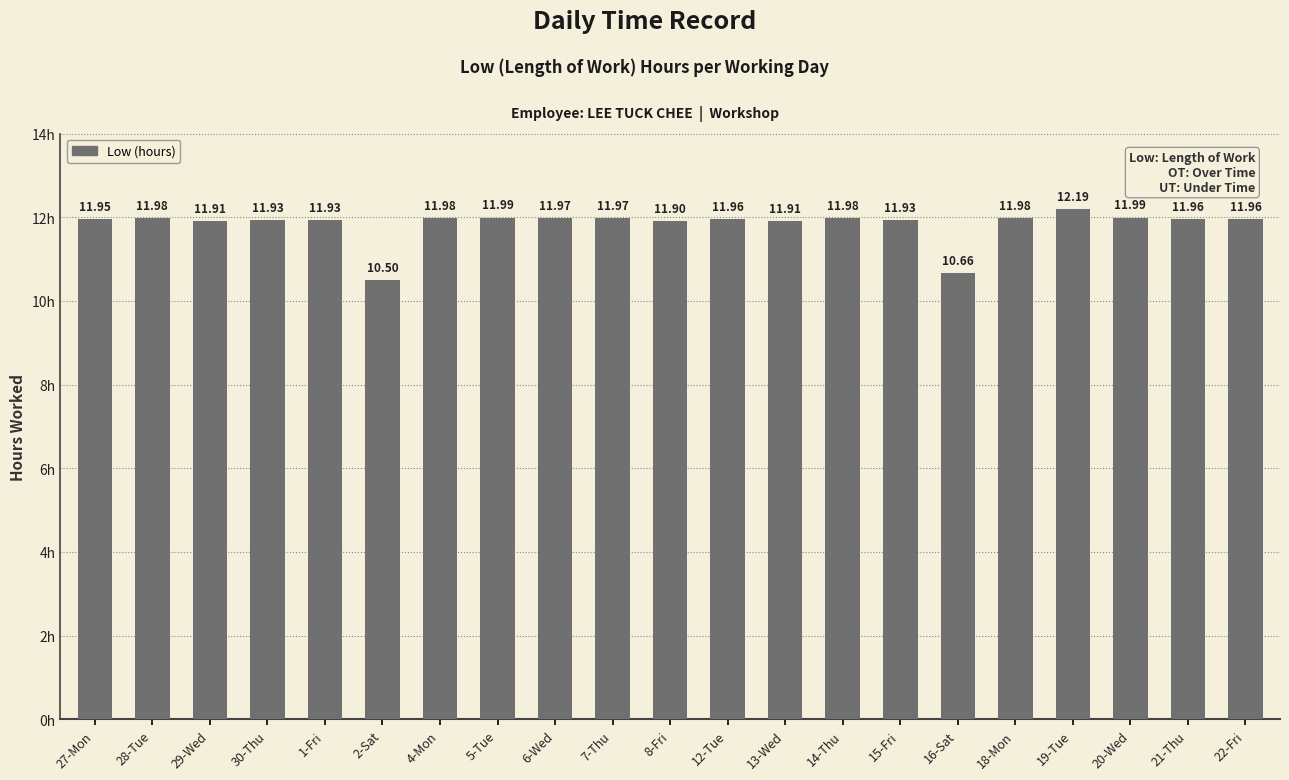

Approximately how many times larger is the value at 4-Mon compared to 30-Thu?

1.0